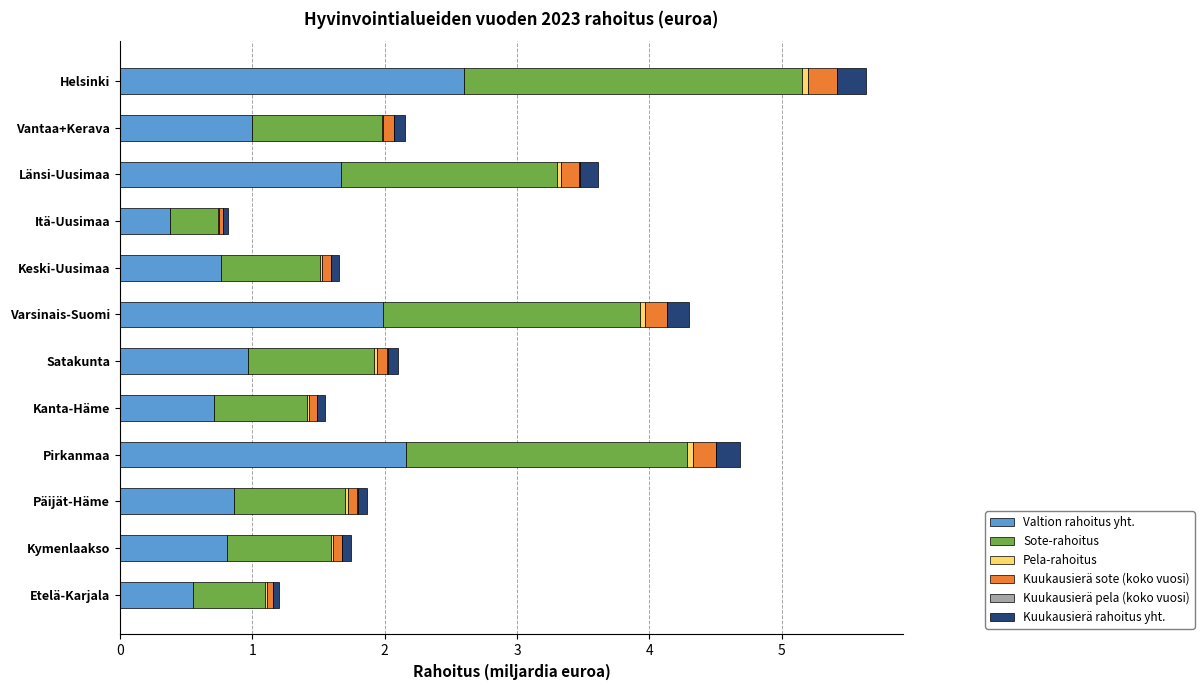

What is the maximum value for Valtion rahoitus yht.?

2.6